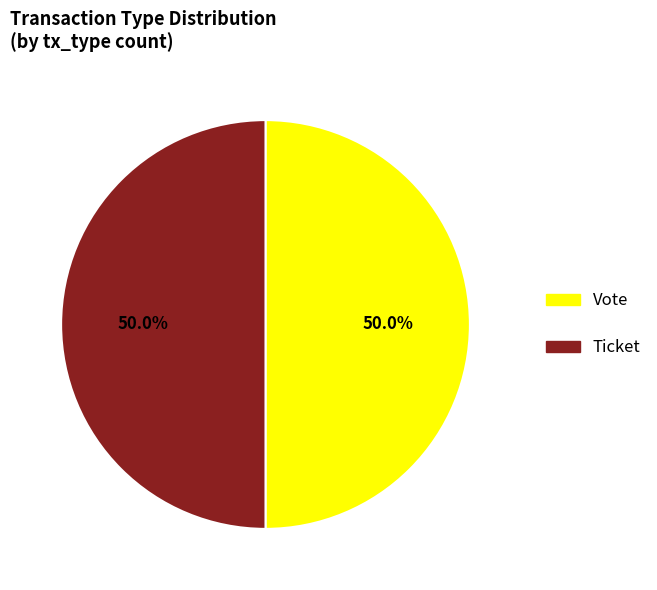

Count the number of slices in the pie.

2